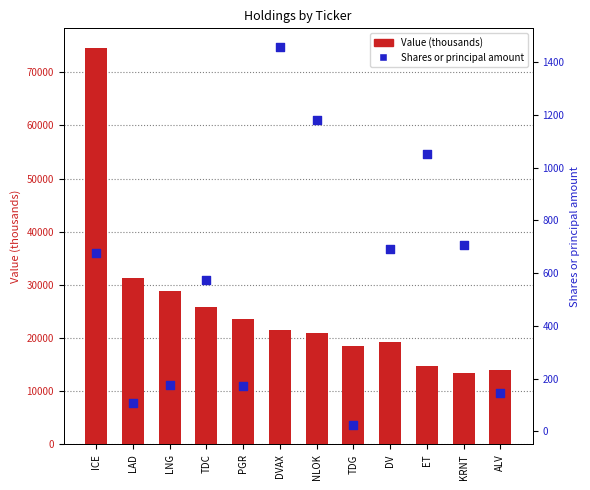

Which series reaches the maximum Y coordinate?

Value (thousands)